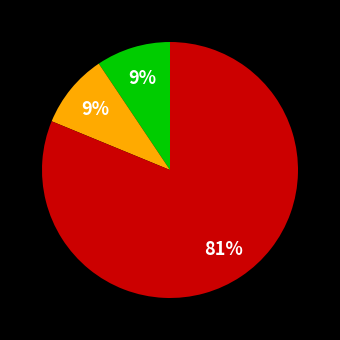

To the nearest percent, what is the average slice percentage?

33%